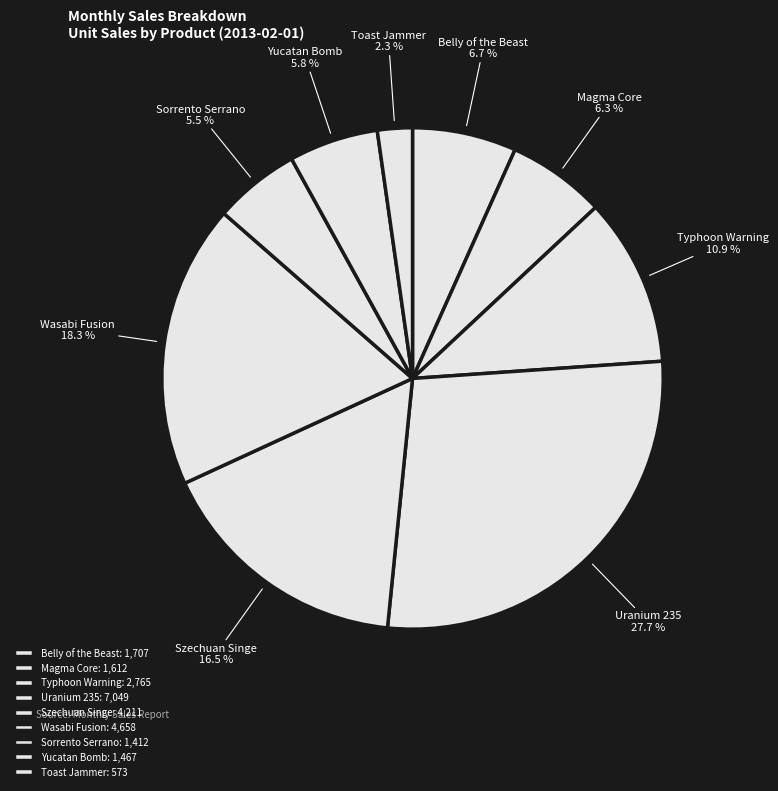

How many slices are in this pie chart?

9